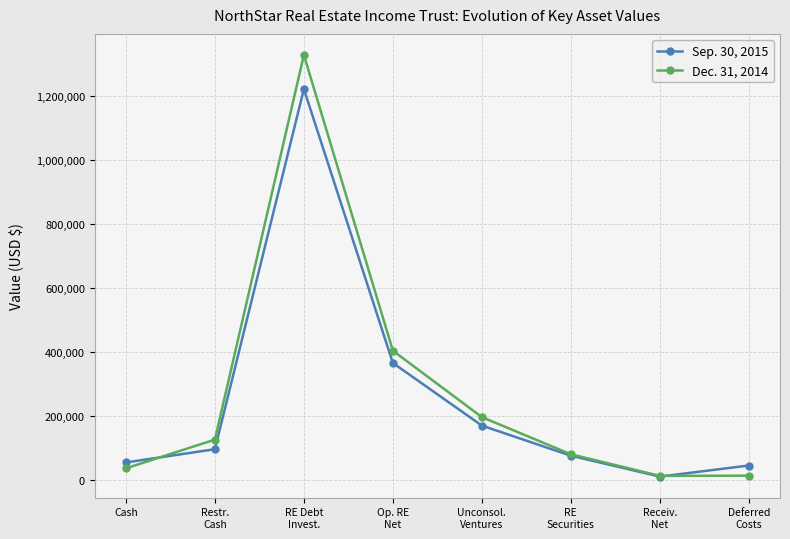

What is the difference between the Dec. 31, 2014 values at Op. RE
Net and Deferred
Costs?

390511